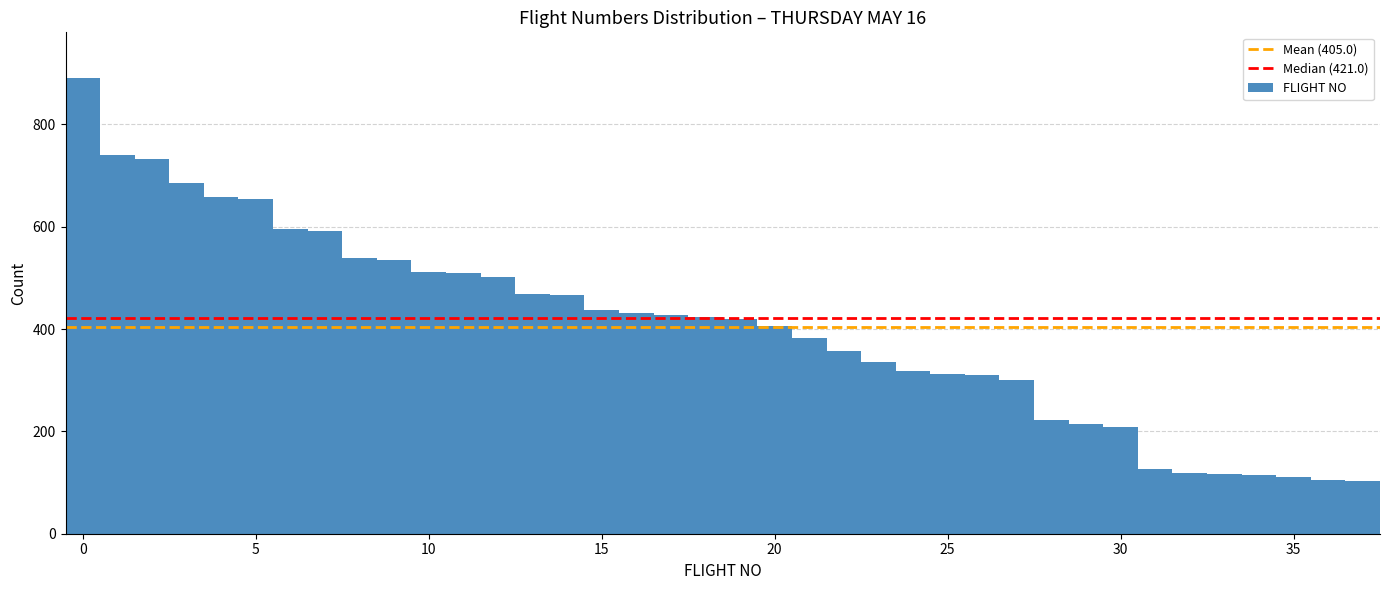

Around what value on the x-axis is the tallest bar? Give the approximate position of its centre, as read against the axis.

0.0